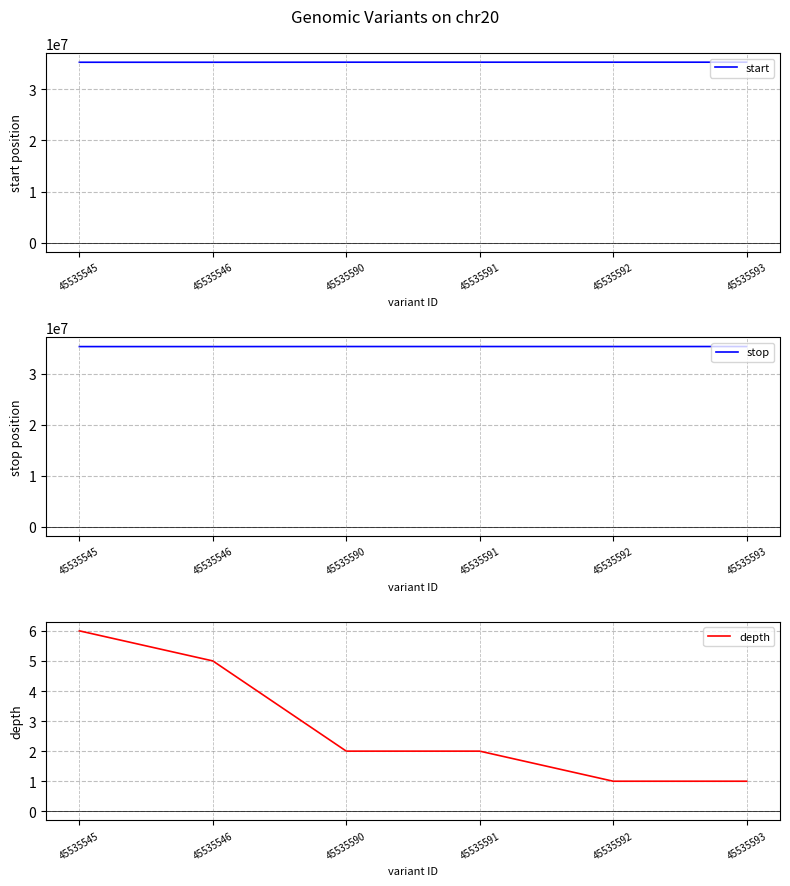

Which label corresponds to the smallest value in the chart?

45535592